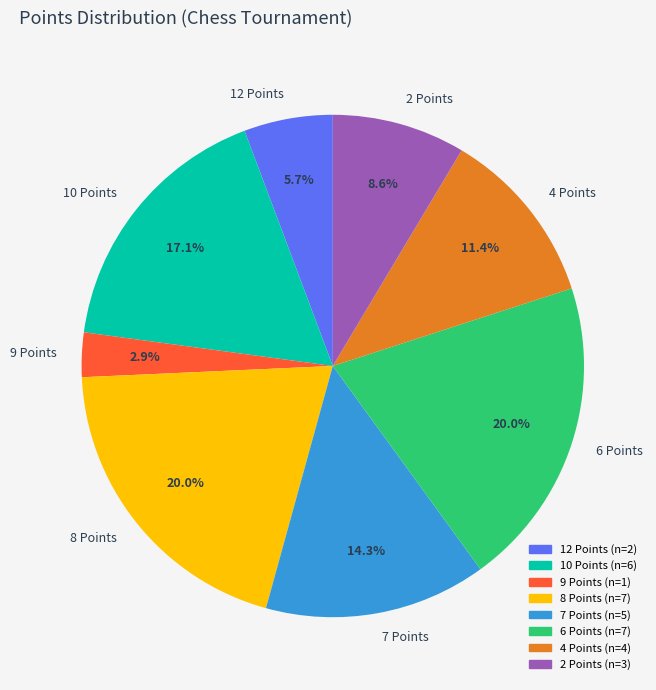

How many slices are in this pie chart?

8